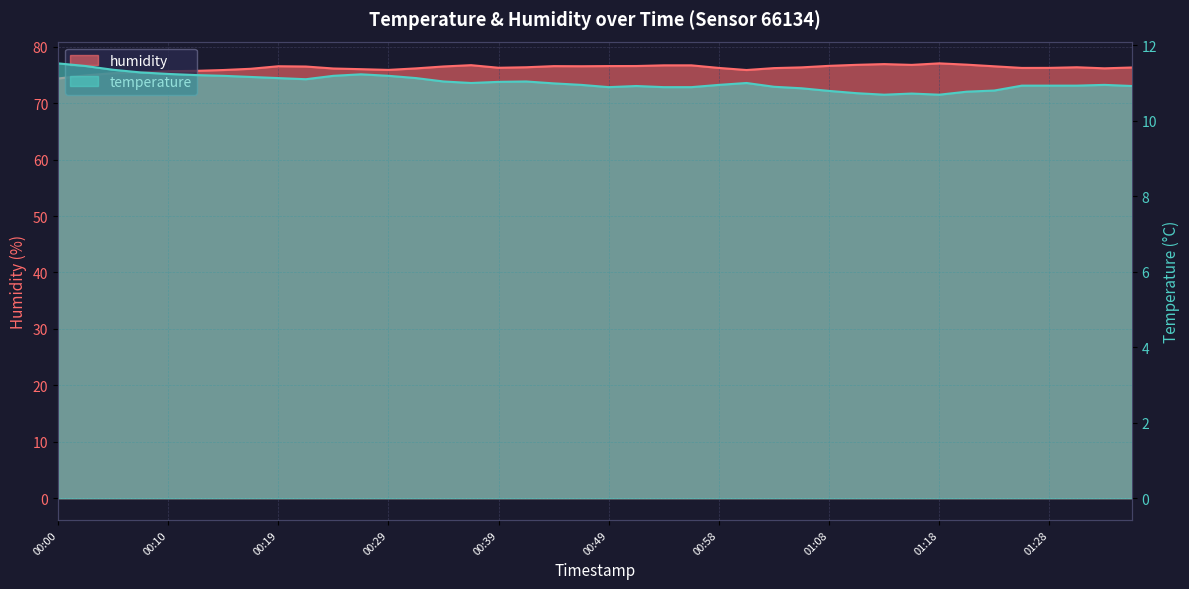

At which category does humidity reach its first local valley?

00:29